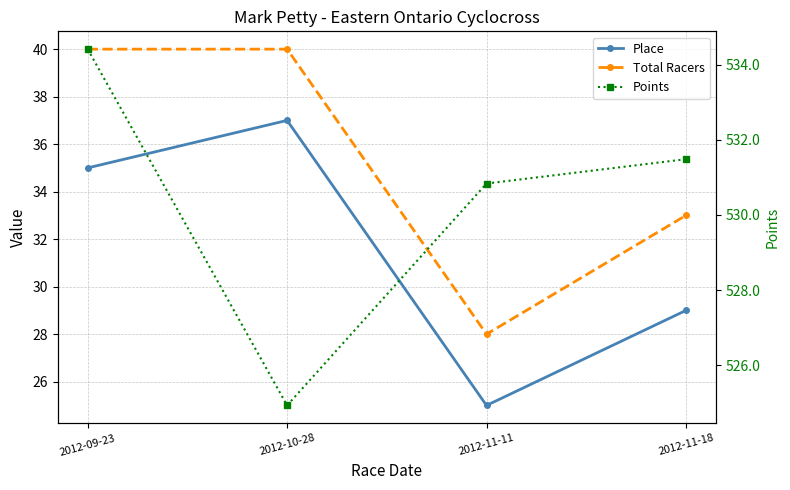

What is the value of the Points point at the 4th from the left?

531.5